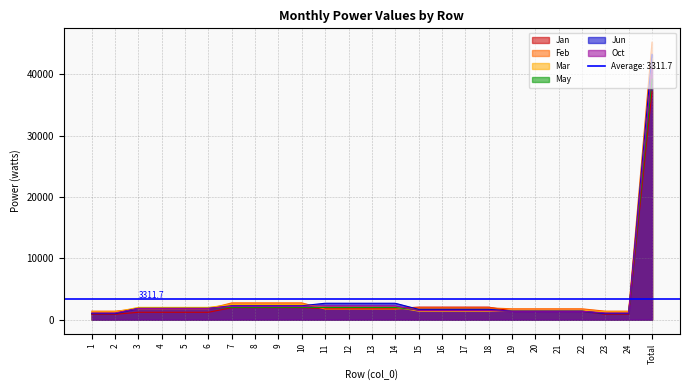

At which category does the chart reach its peak across all series?

Total